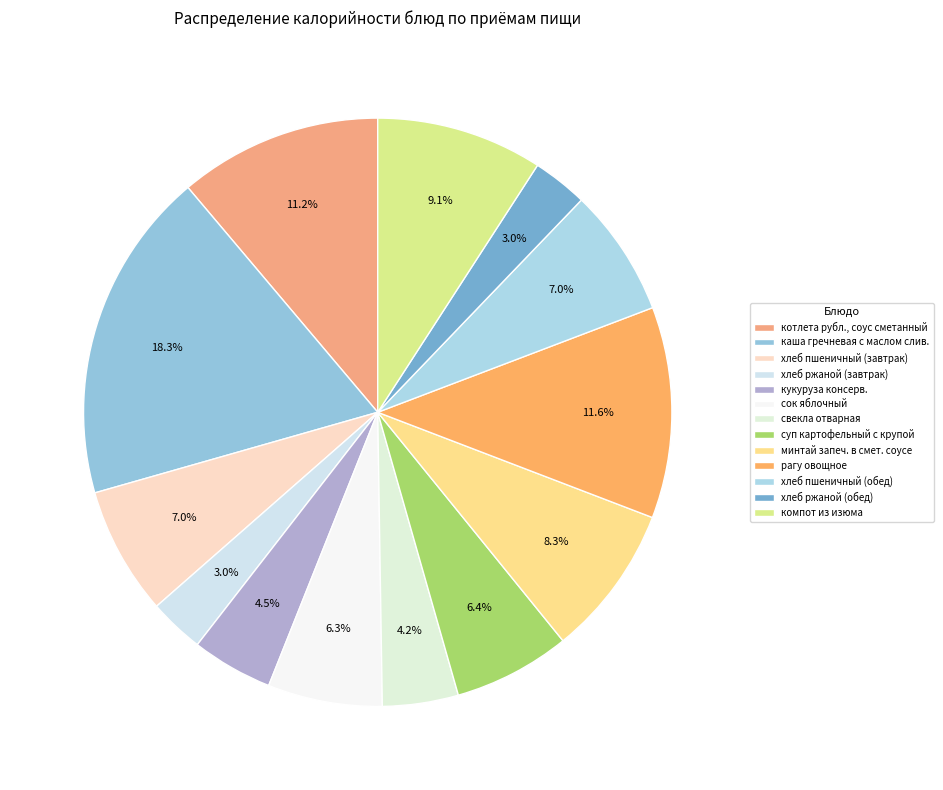

What is the smallest slice in the pie chart?

хлеб ржаной (завтрак)